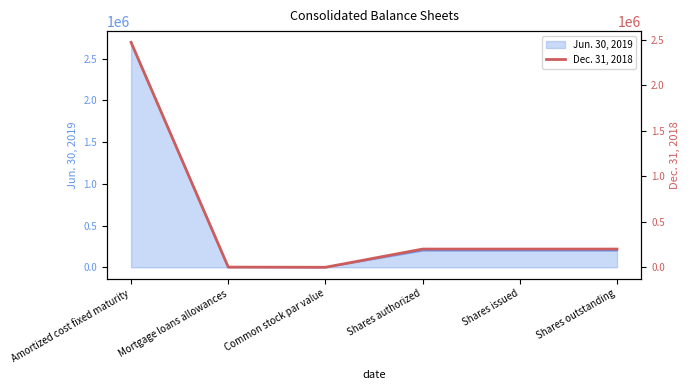

Between Common stock par value and Mortgage loans allowances, which is larger?

Mortgage loans allowances